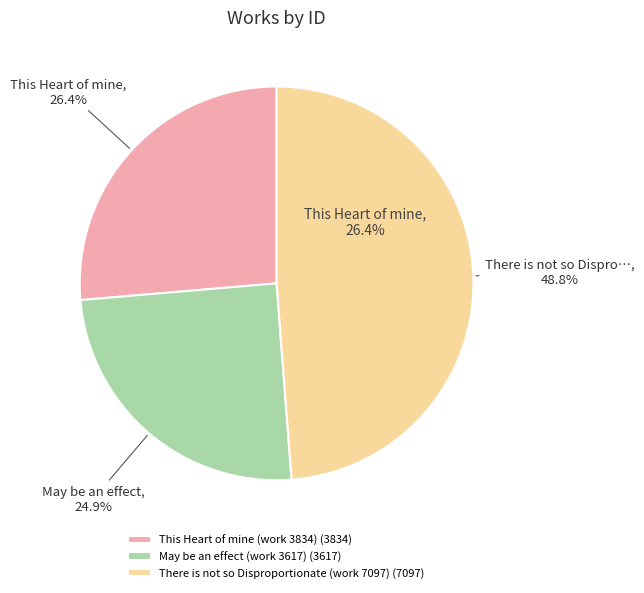

What percentage is the There is not so Disproportionate (work 7097) slice, to the nearest percent?

49%